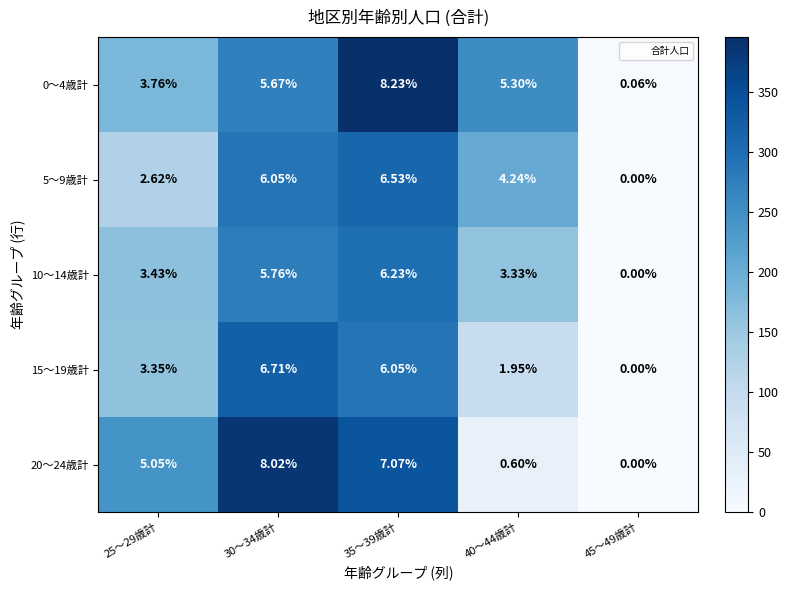

How many categories are shown in the chart?

5